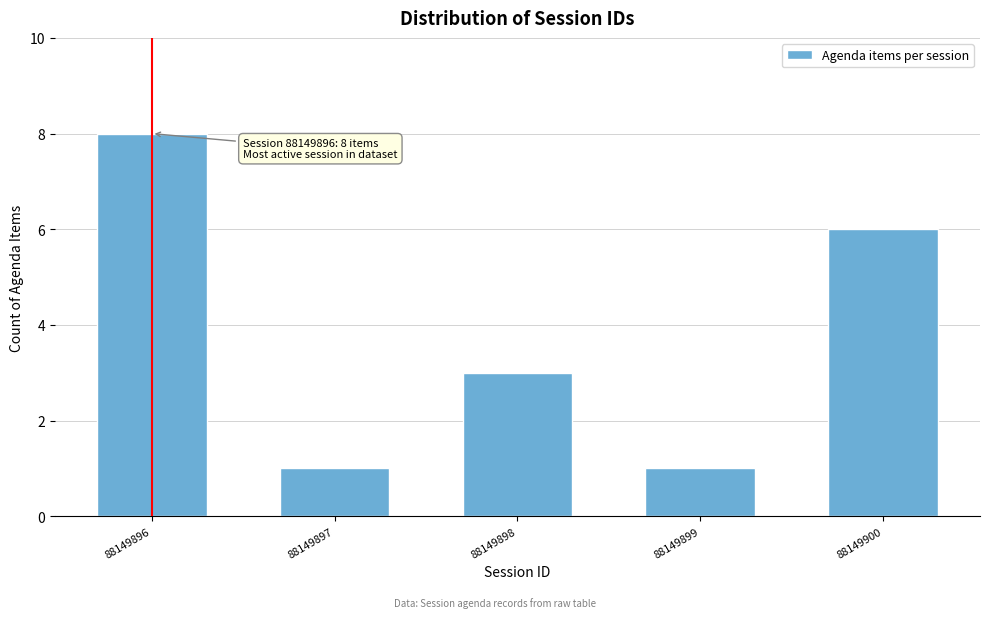

Reading right to left, list all the values displayed in this chart.

88149900=6	88149899=1	88149898=3	88149897=1	88149896=8